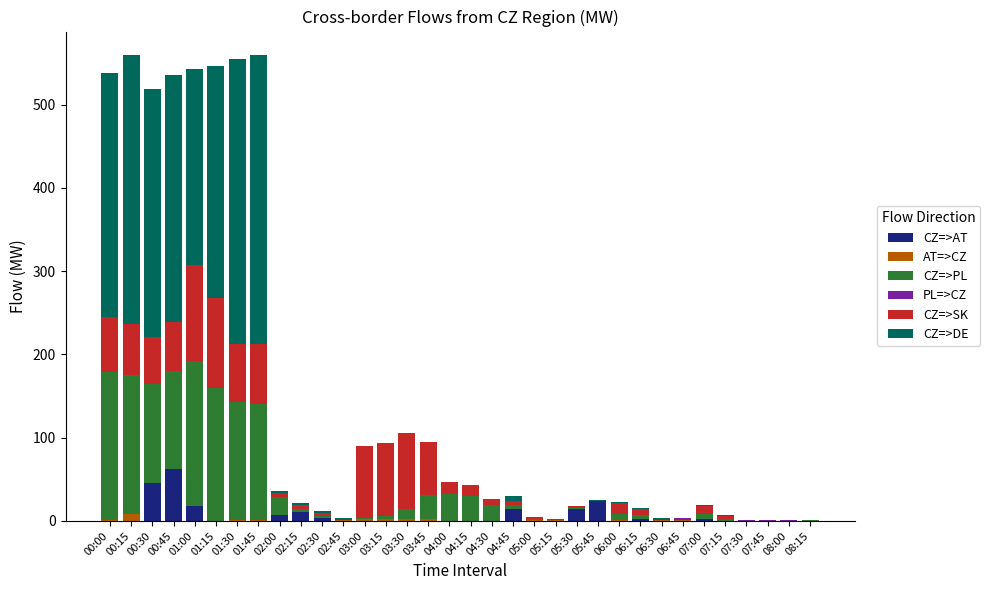

What is the maximum value for CZ=>AT?

62.1